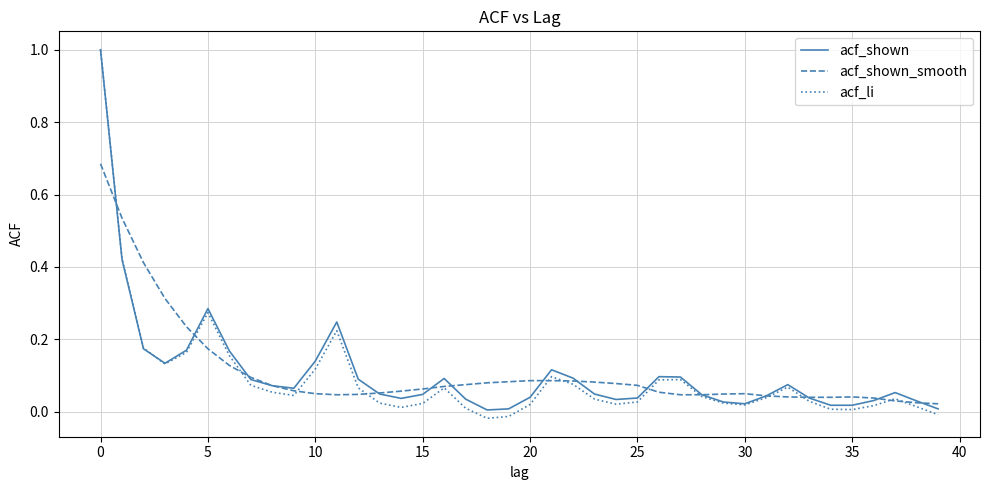

Which series has the largest range (max minus min)?

acf_li